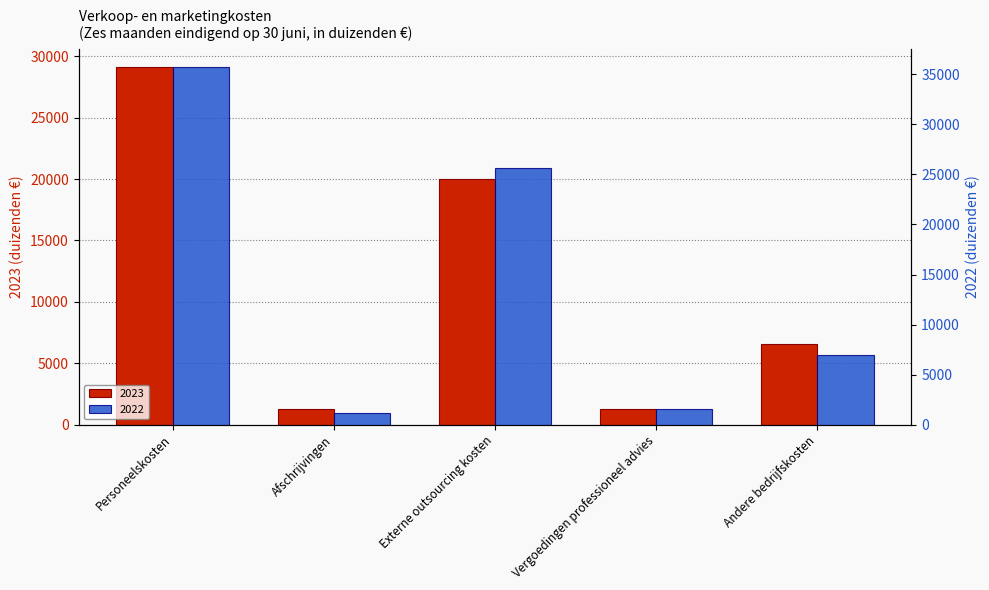

Is it true that 2022 equals 35723 at Personeelskosten?

True